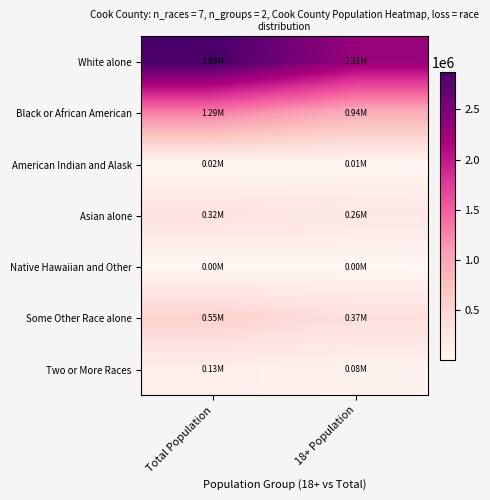

What is the maximum value shown in the chart?

2877212